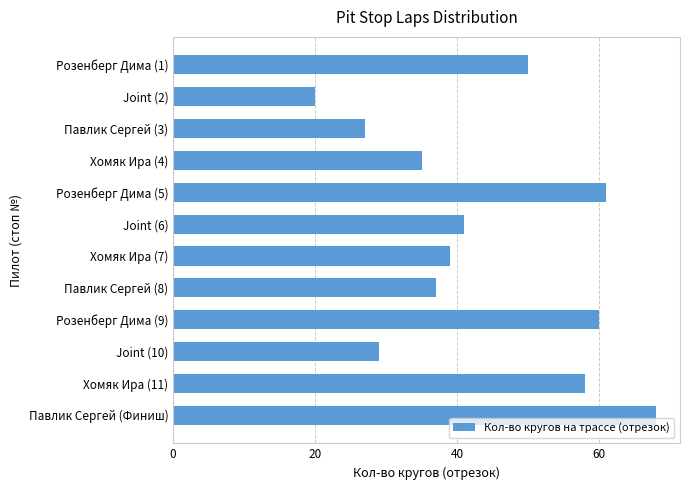

Are the bars grouped side by side (vs. stacked)?

No